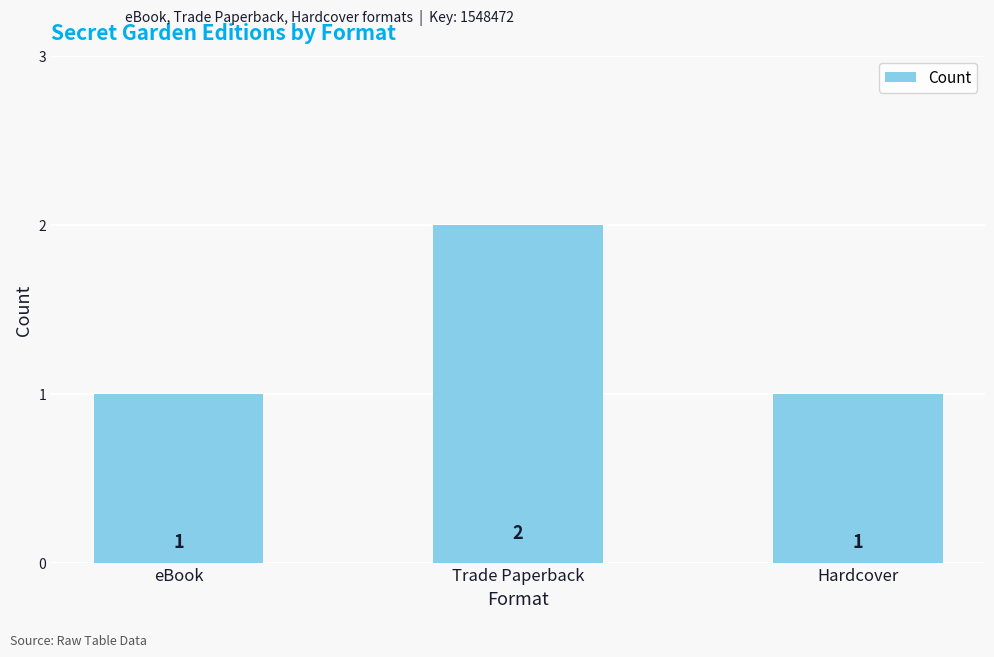

True or false: the data shows 2 at Trade Paperback.

True